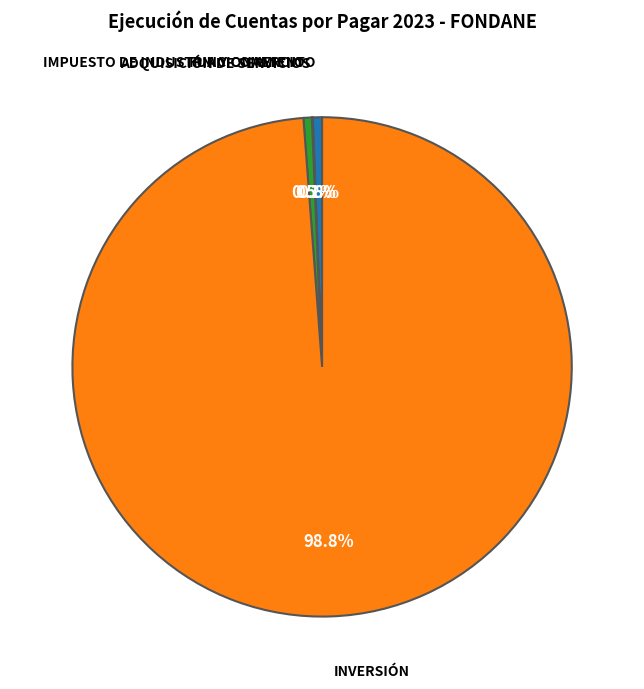

Does any single category account for the majority?

Yes